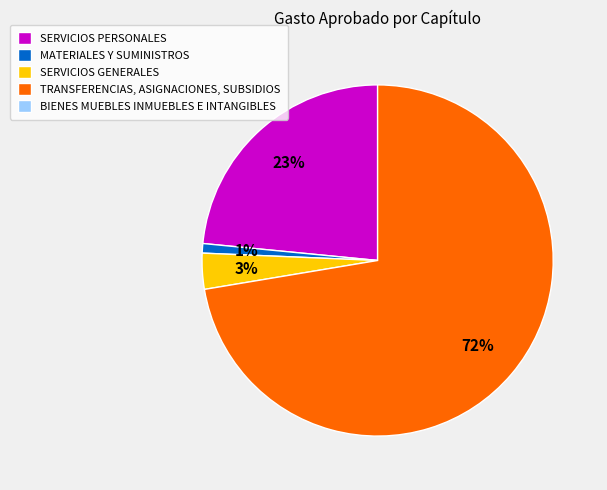

To the nearest percent, what is the average slice percentage?

25%